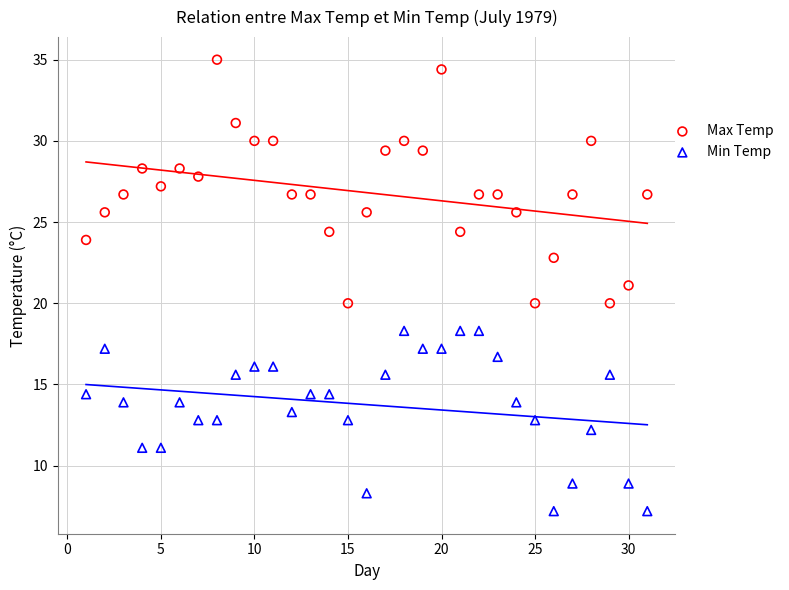

Which series reaches the minimum Y coordinate?

Min Temp